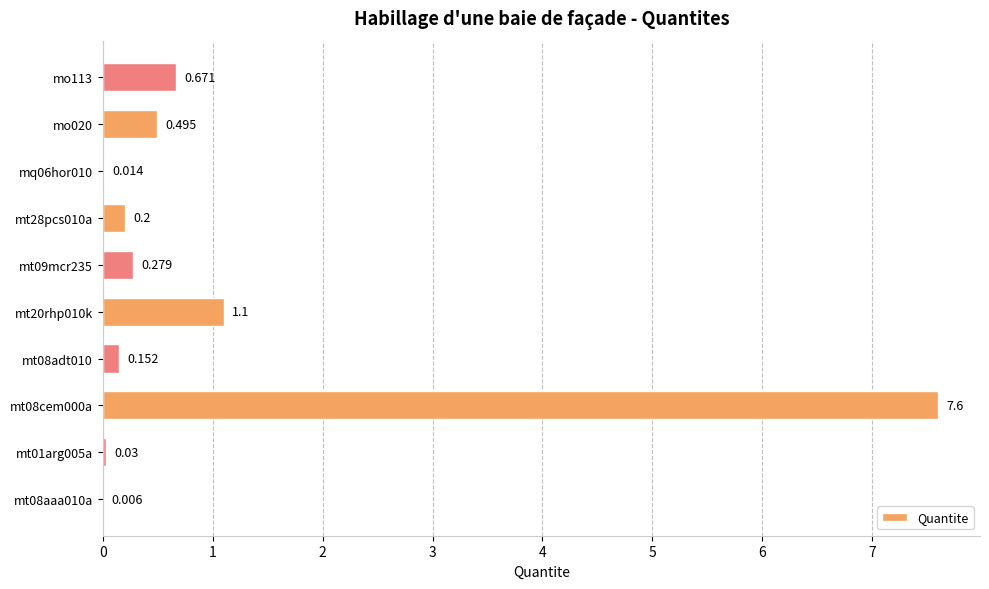

Count the number of data series in this chart.

1